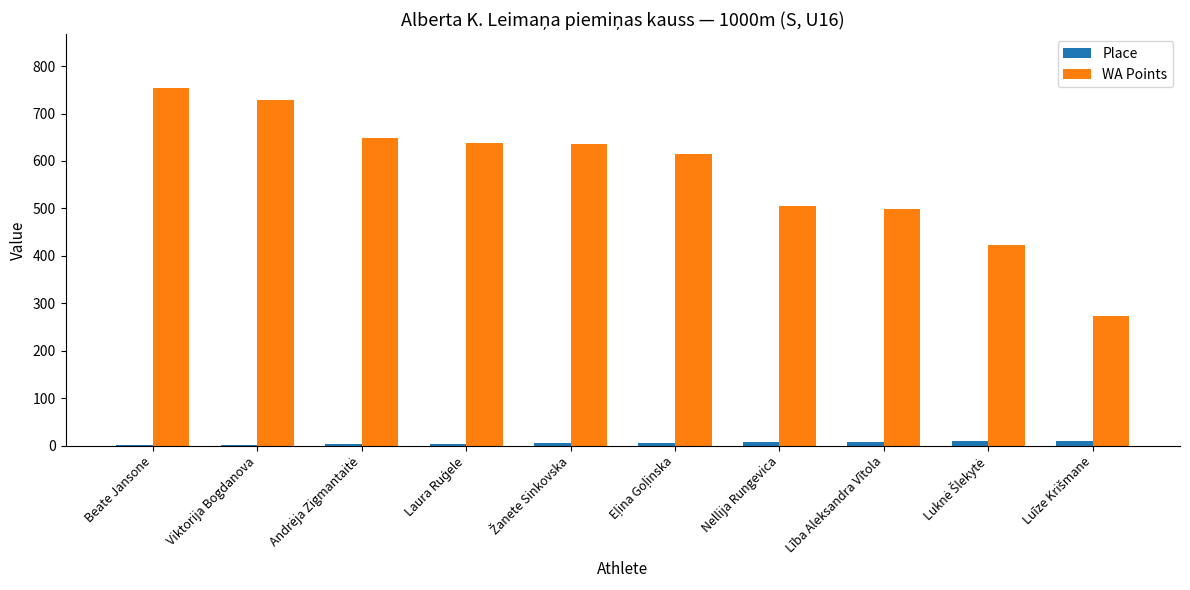

Between Viktorija Bogdanova and Lība Aleksandra Vītola, which series saw the biggest shift?

WA Points